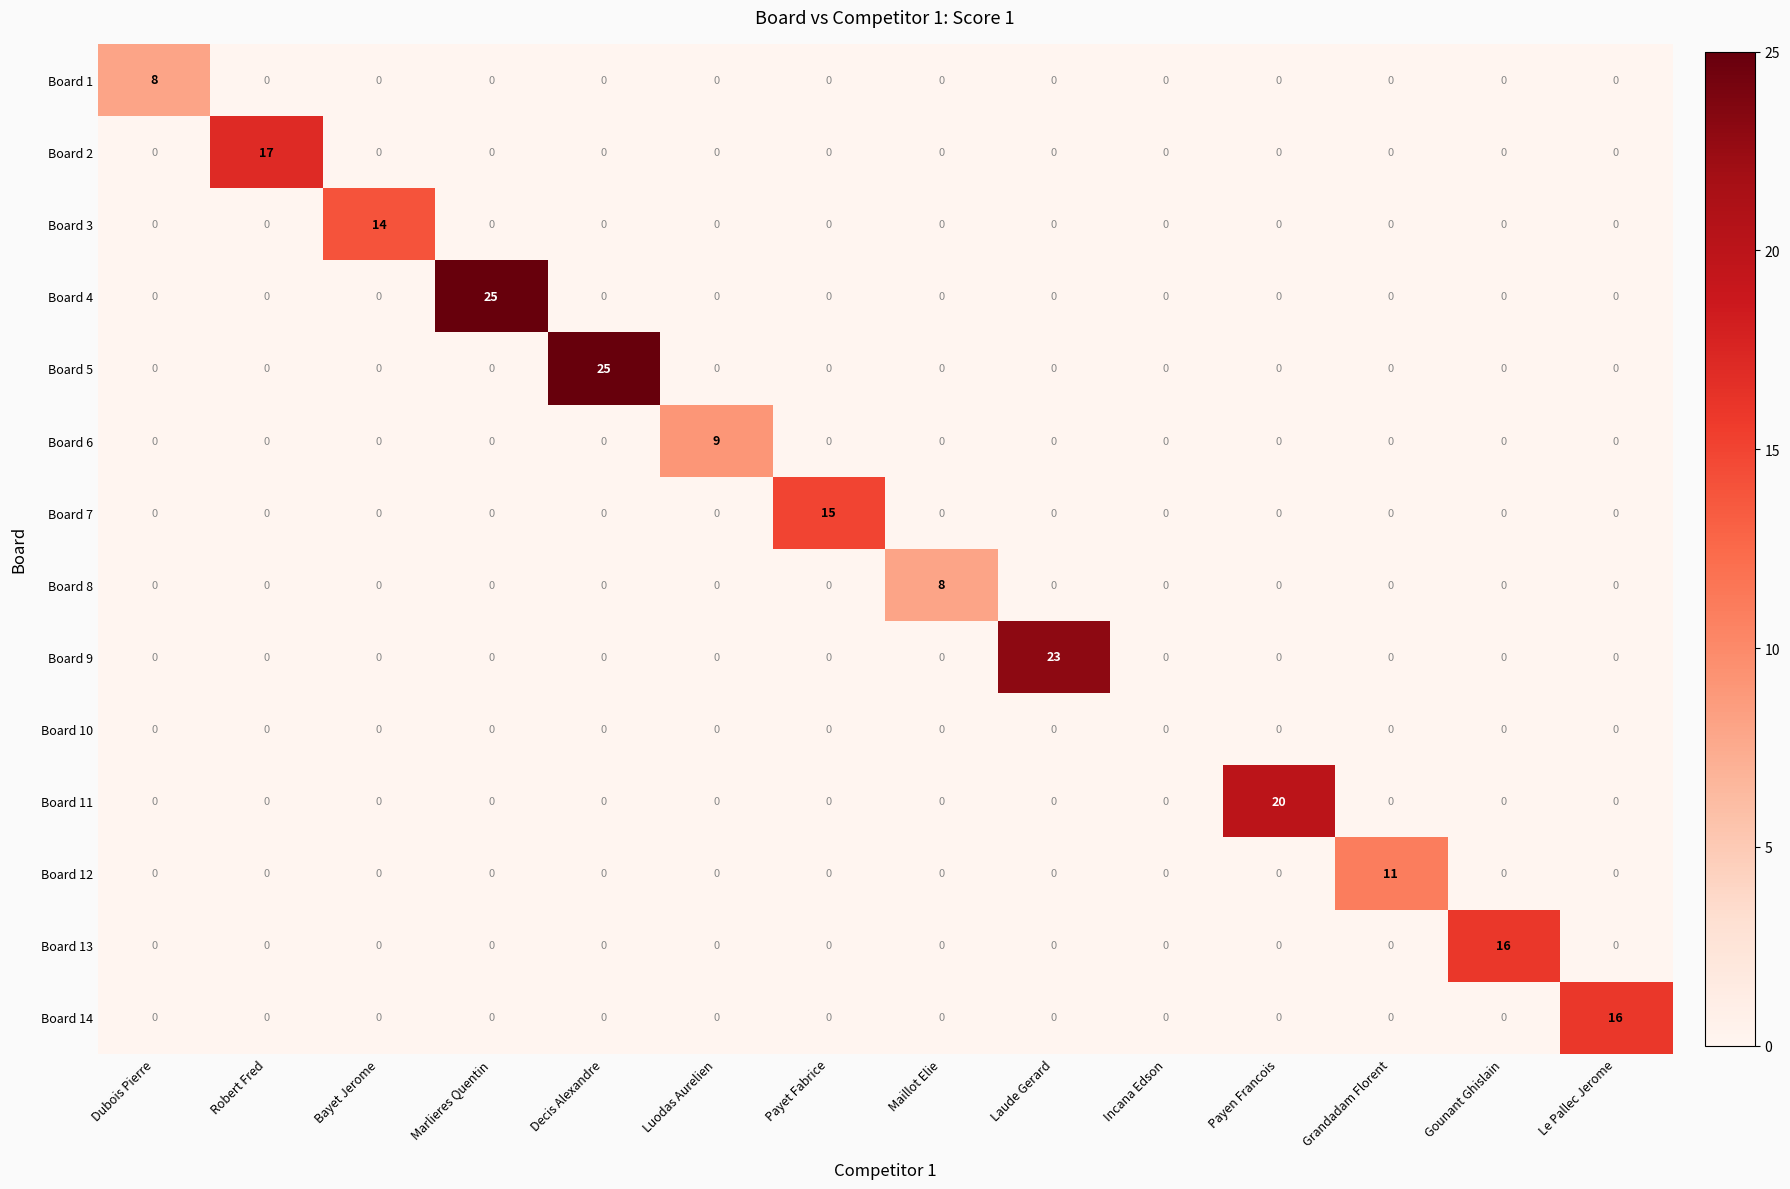

What is the total value across all series at Gounant Ghislain?

16